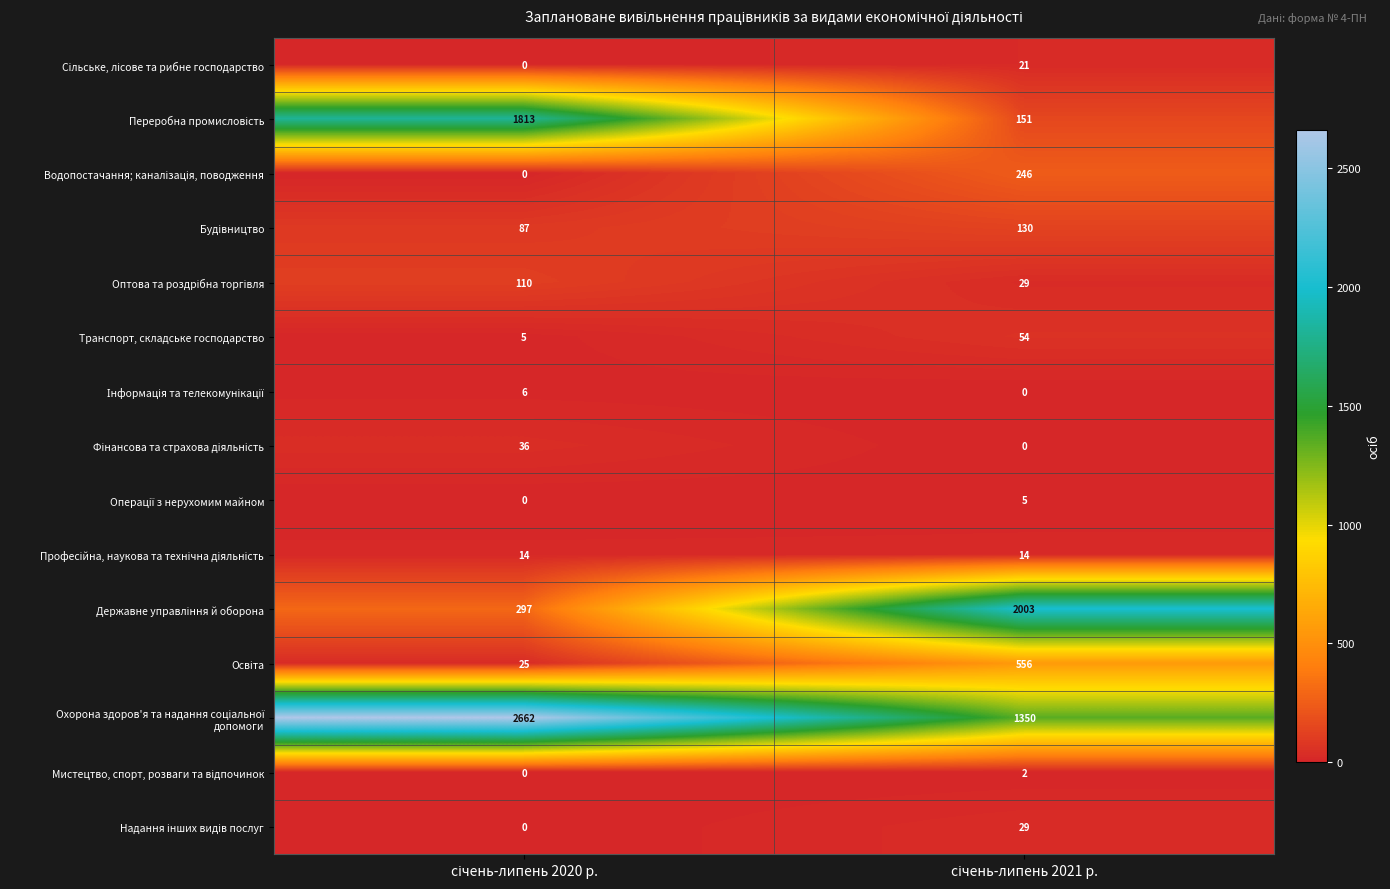

What is the average value of the Транспорт, складське господарство series?

30